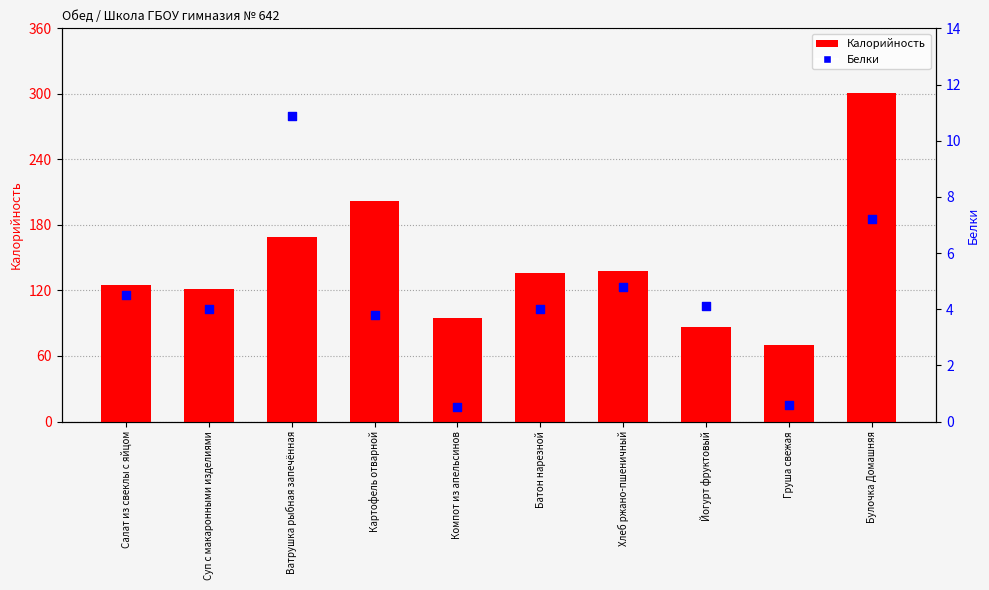

What are all the series names shown in the legend?

Калорийность, Белки